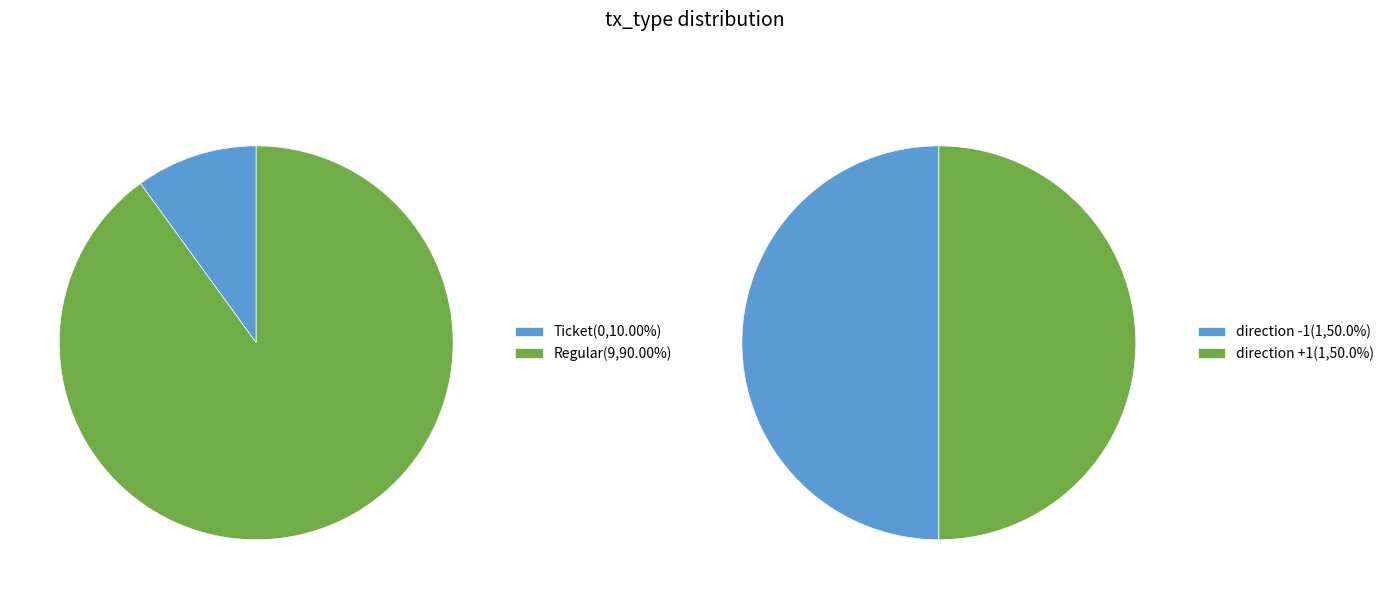

Which slice represents more than half of the pie?

Regular